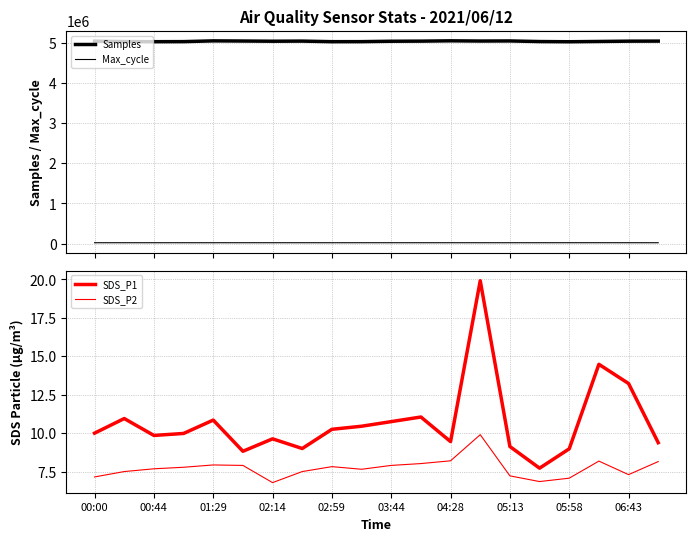

The value of SDS_P2 at 04:28 is 8.2. True or false?

True